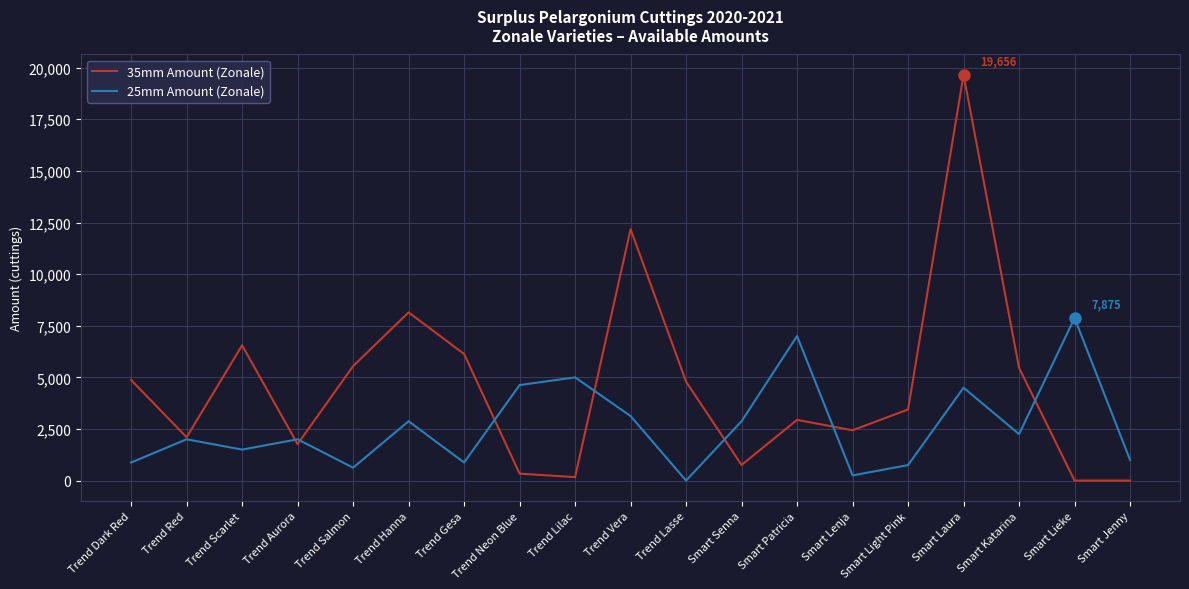

What is the average value of the 25mm Amount (Zonale) series?

2632